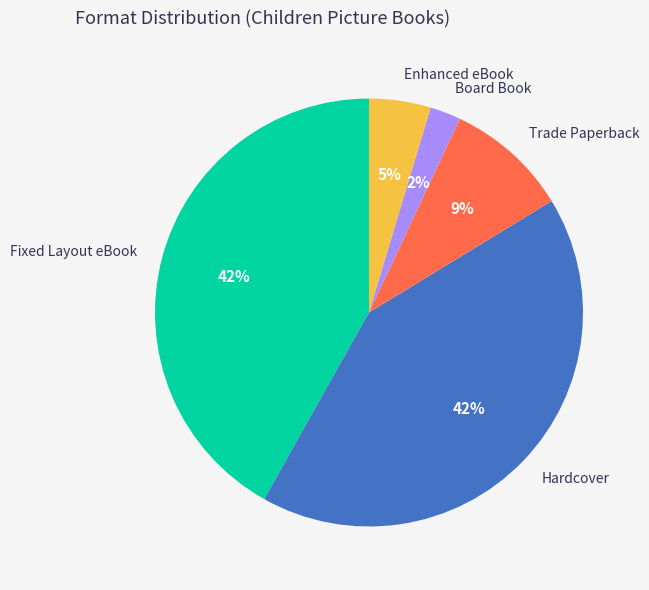

To the nearest percent, what percentage of the pie is Trade Paperback?

9%